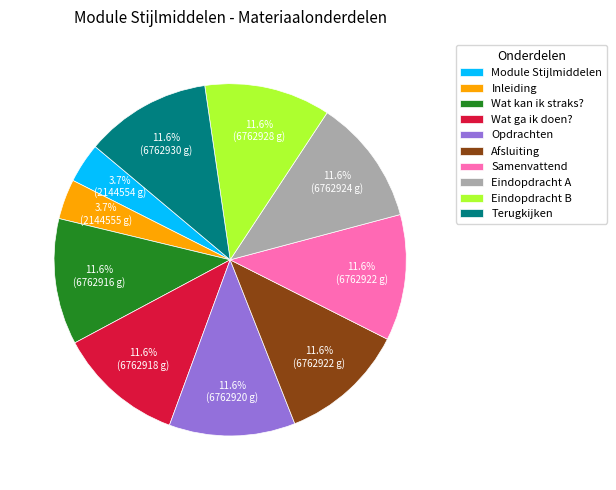

To the nearest percent, what is the combined percentage of Eindopdracht B and Module Stijlmiddelen?

15%